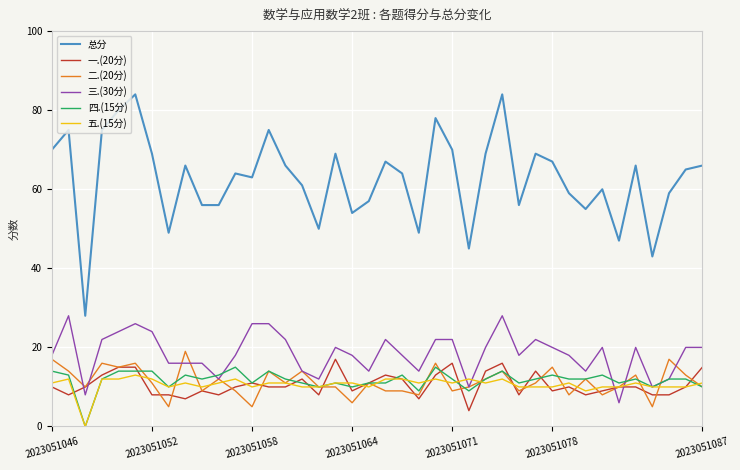

True or false: 总分 and 四.(15分) cross at least once.

False